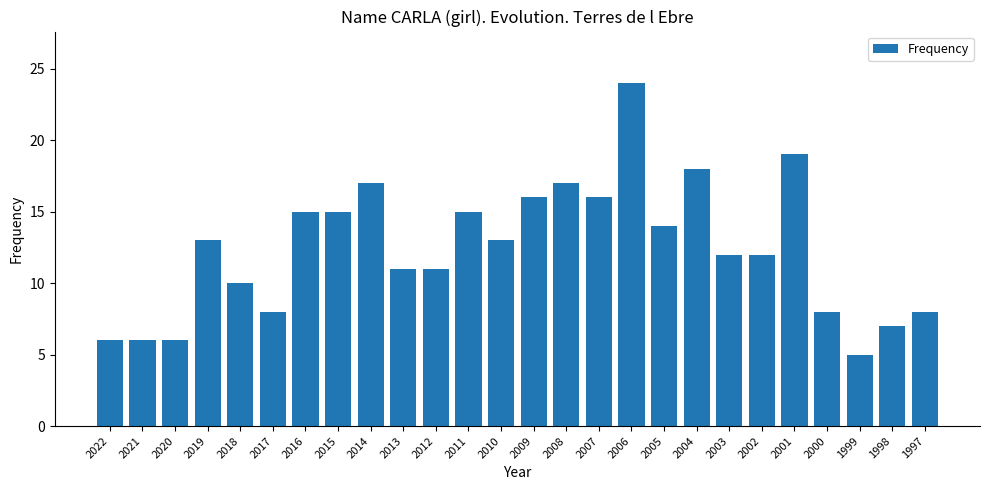

Is it true that the value at 2022 is 6?

True